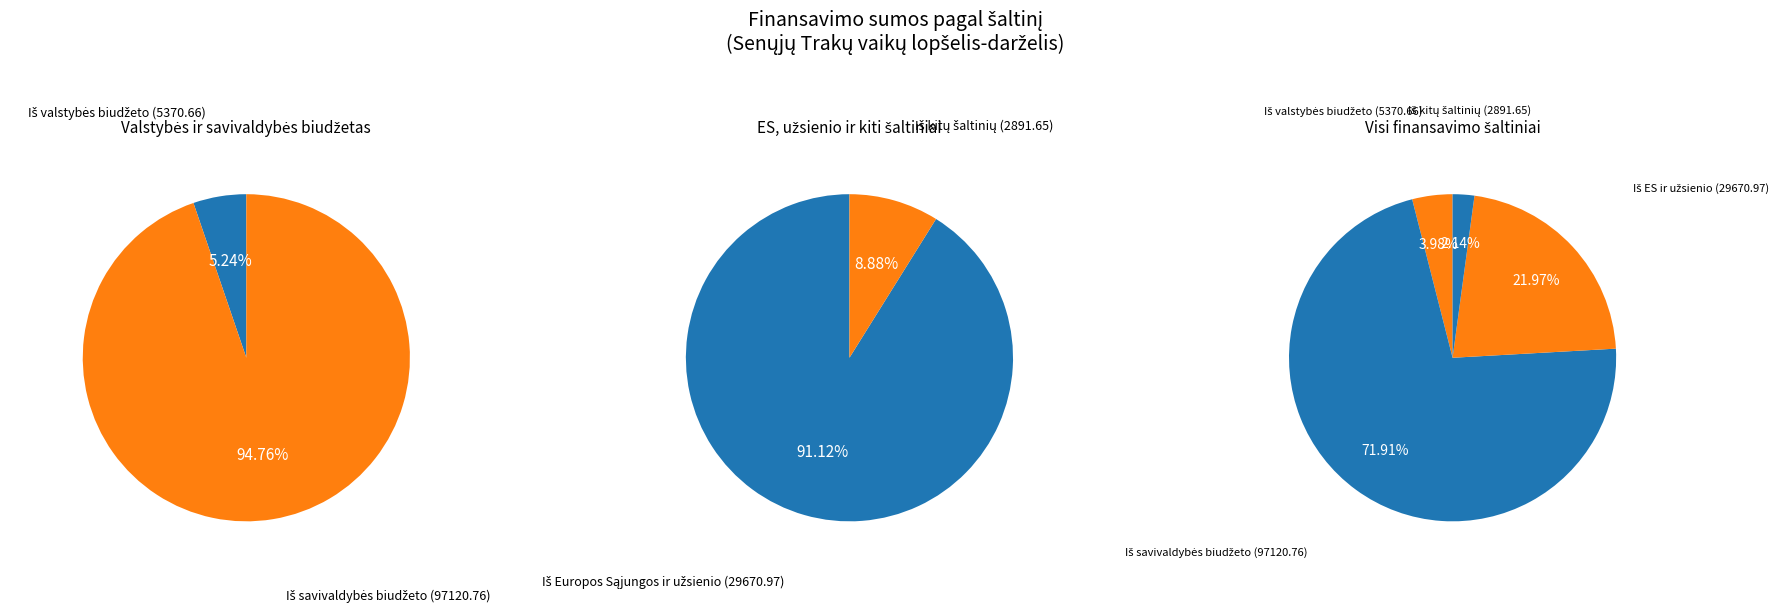

How many segments does this pie chart have?

4